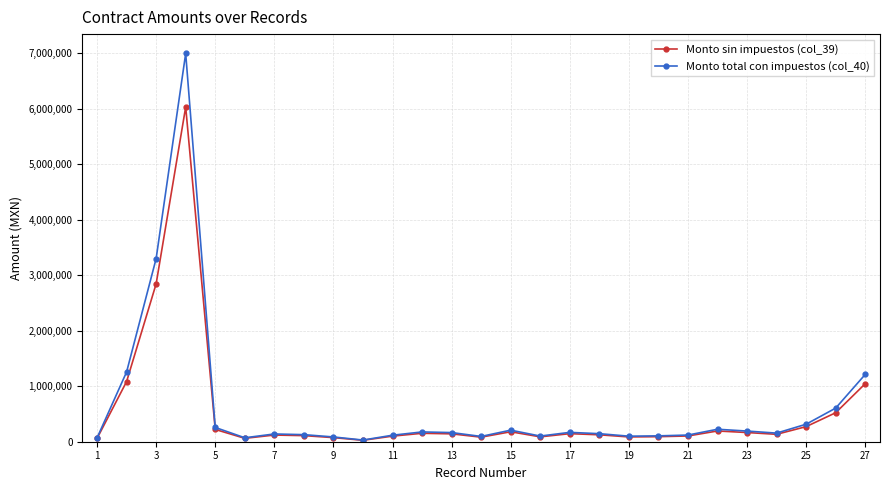

Which series has the widest spread of values?

Monto total con impuestos (col_40)